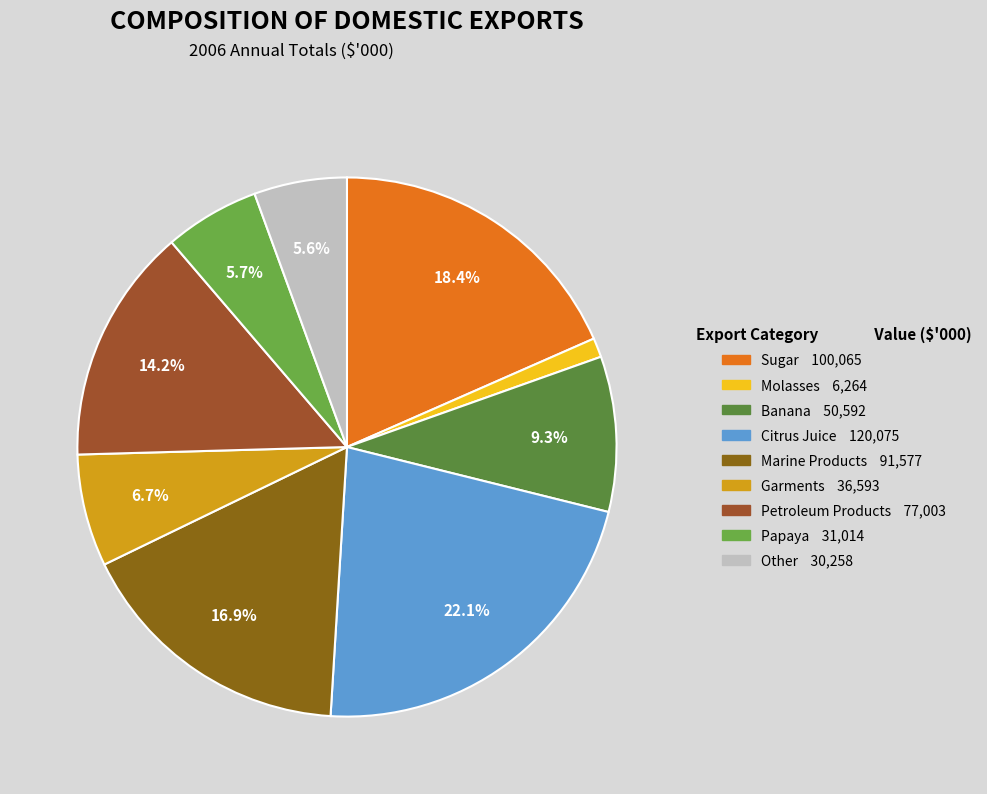

How many slices are in this pie chart?

9